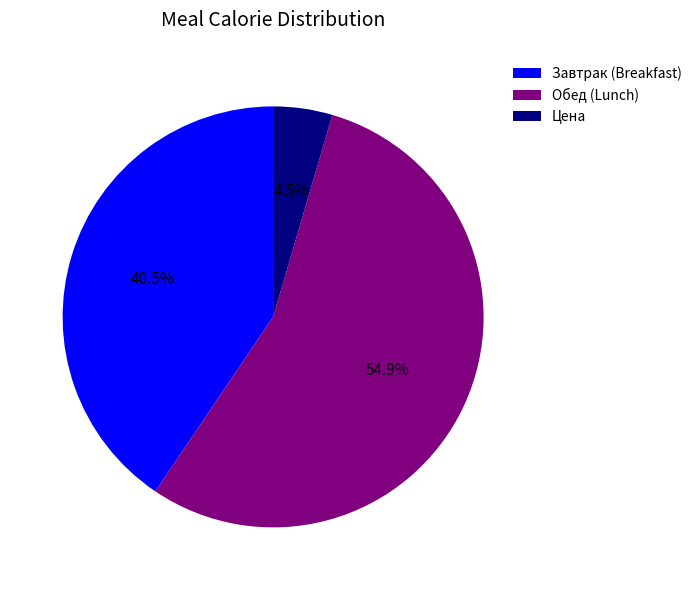

Rank the categories by value from highest to lowest.

Обед (Lunch), Завтрак (Breakfast), Цена